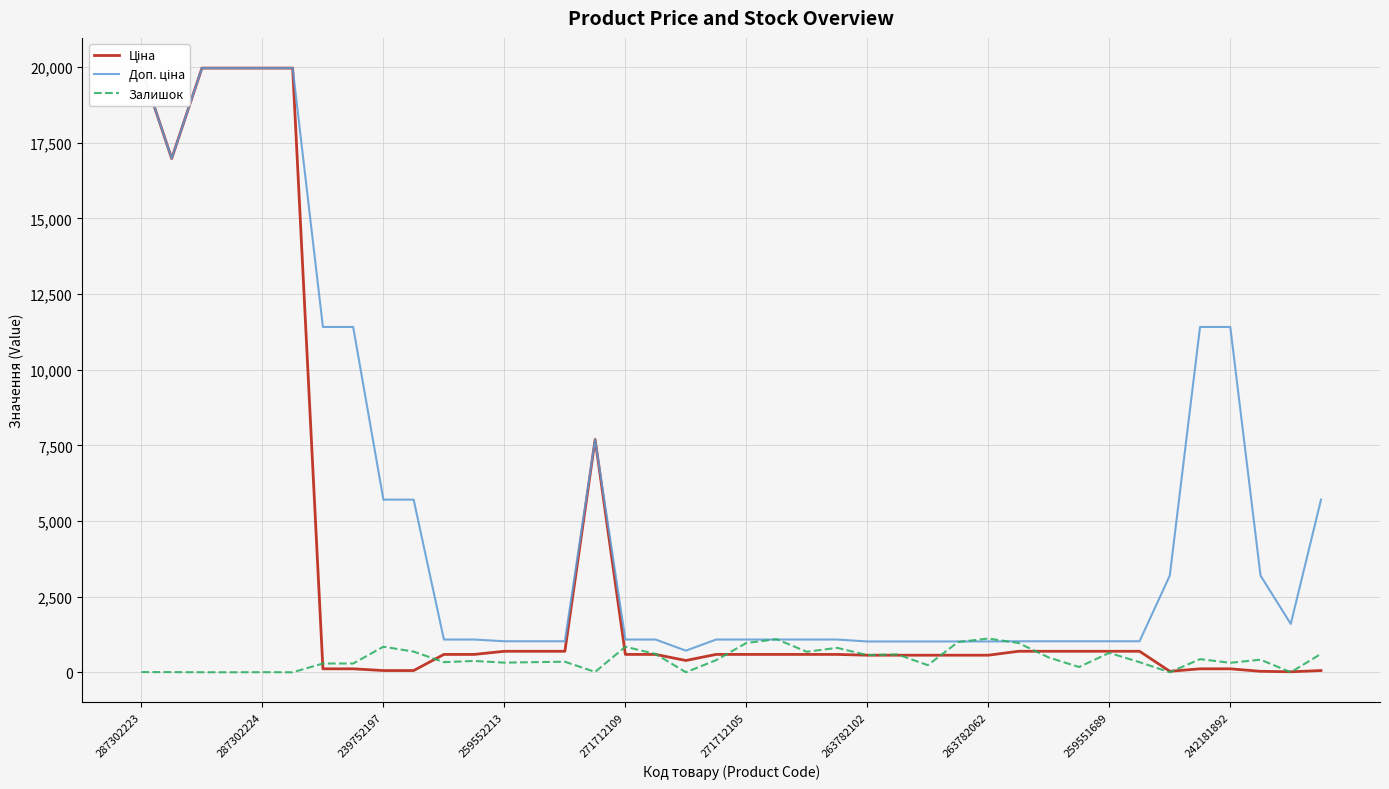

In Ціна, how many points are lower than both neighbors (excluding endpoints)?

4